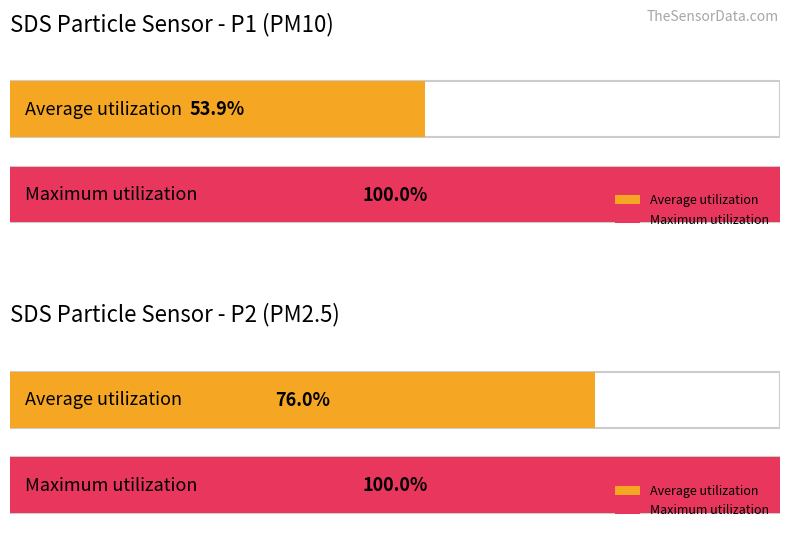

Which series has the largest range (max minus min)?

SDS_P1